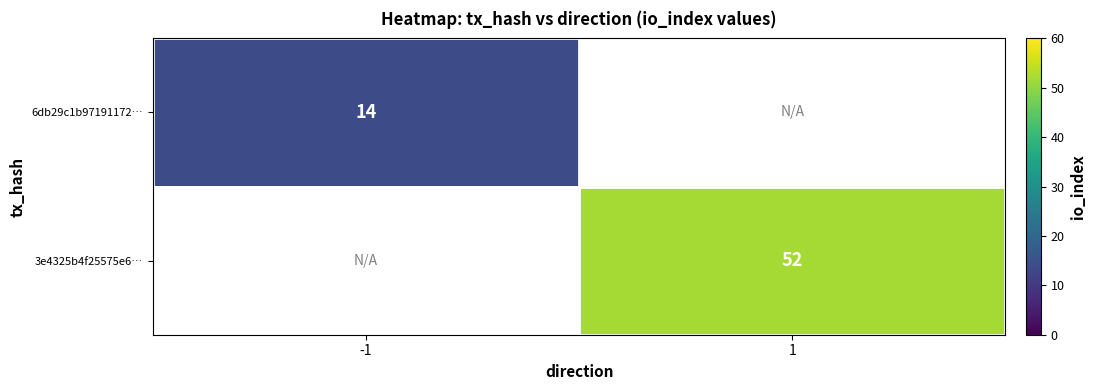

Is it true that 6db29c1b97191172… equals 14 at -1?

True